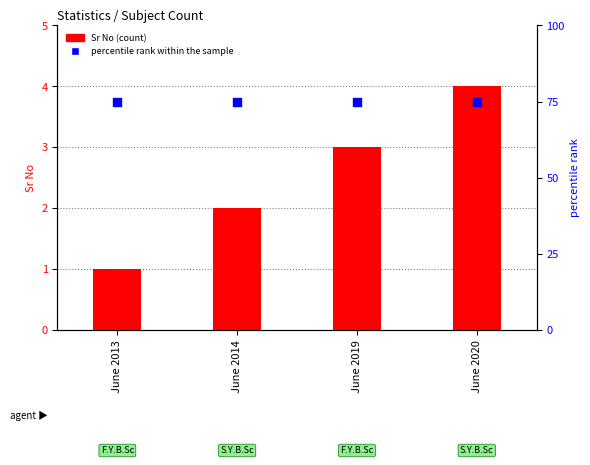

Which series reaches the minimum Y coordinate?

Sr No (count)